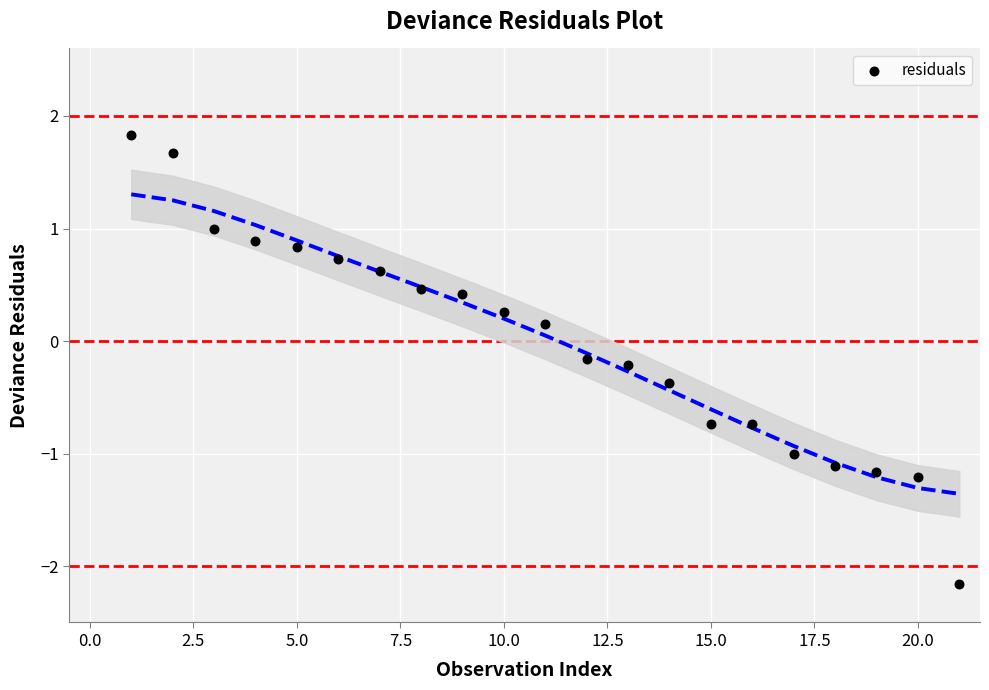

What is the range of X values (max minus min)?

20.0